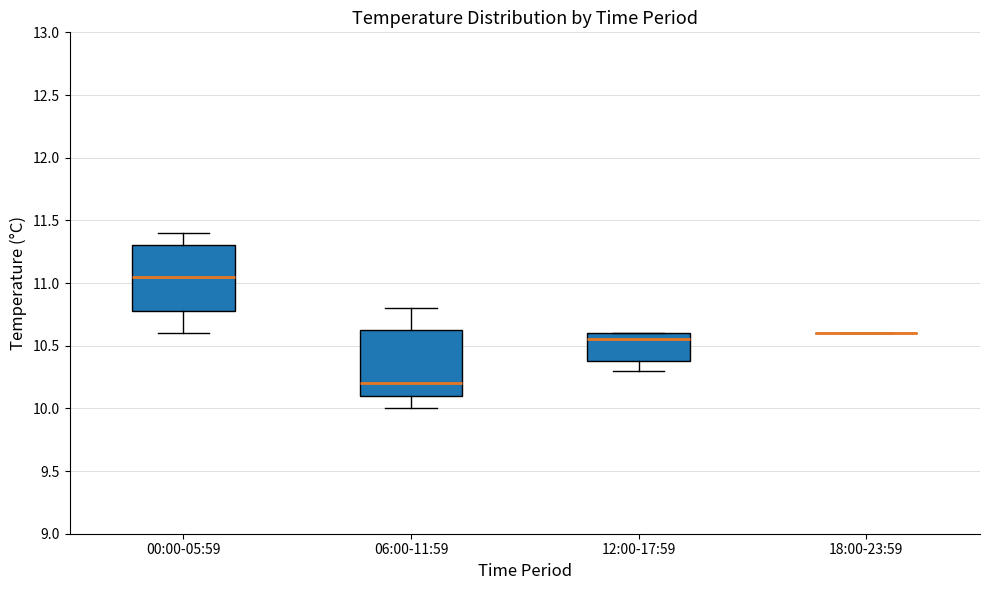

Where does the lower whisker of the box for 12:00-17:59 end on the y-axis? The values are not printed on the chart, so give them approximately, as read against the axis.

10.30